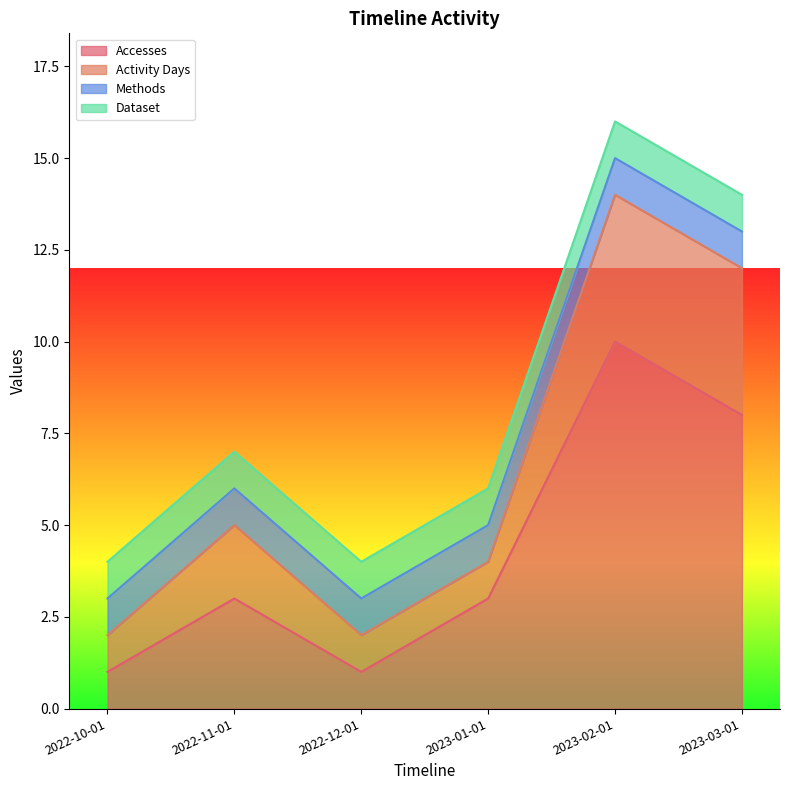

Reading right to left, extract all data points from this chart.

Accesses: 2023-03-01=8	2023-02-01=10	2023-01-01=3	2022-12-01=1	2022-11-01=3	2022-10-01=1
Activity Days: 2023-03-01=4	2023-02-01=4	2023-01-01=1	2022-12-01=1	2022-11-01=2	2022-10-01=1
Methods: 2023-03-01=1	2023-02-01=1	2023-01-01=1	2022-12-01=1	2022-11-01=1	2022-10-01=1
Dataset: 2023-03-01=1	2023-02-01=1	2023-01-01=1	2022-12-01=1	2022-11-01=1	2022-10-01=1